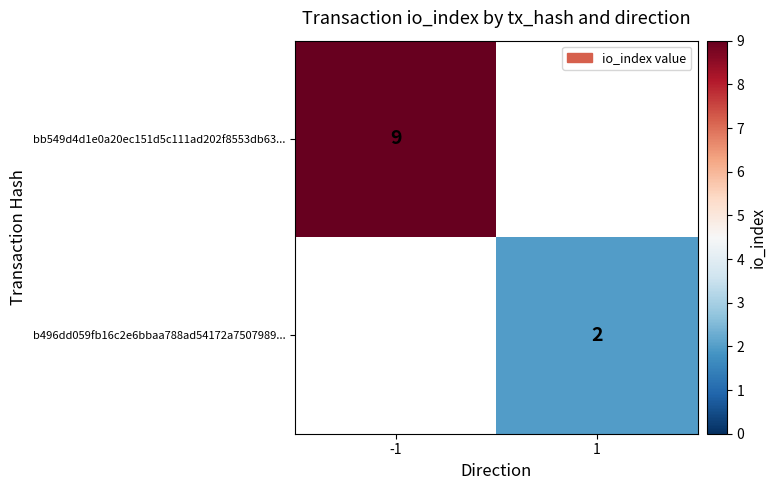

True or false: bb549d4d1e0a20ec151d5c111ad202f8553db63... has a value of 9 at -1.

True